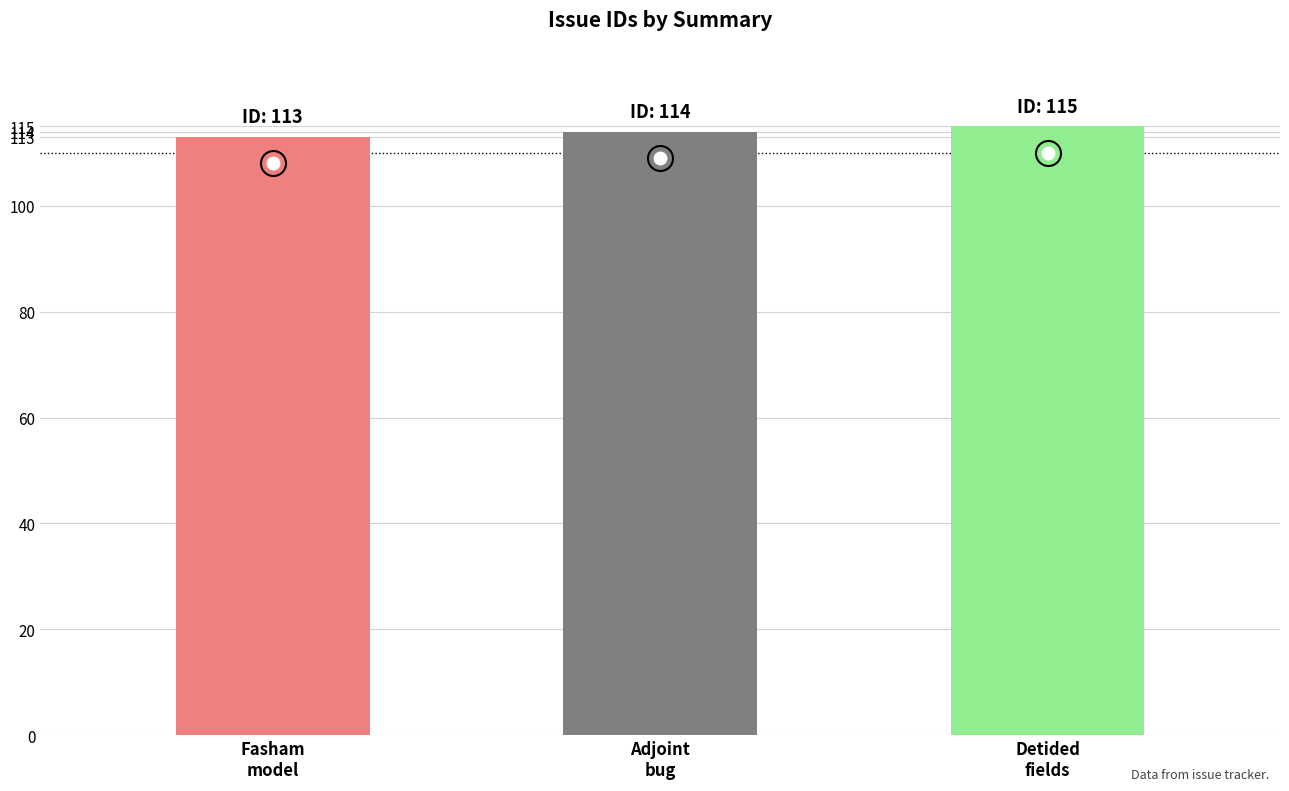

What is the smallest value displayed?

113